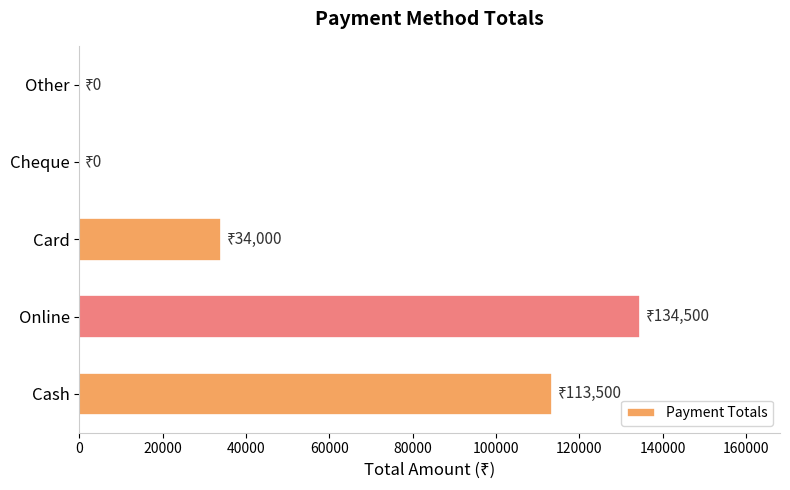

Count the number of categories in the chart.

5